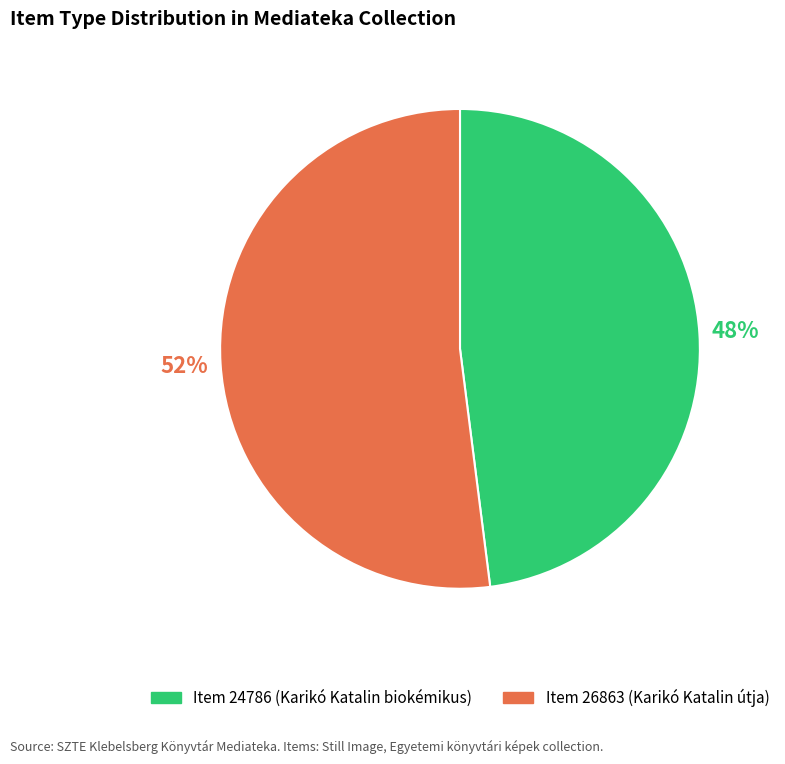

Which slice is the largest?

Item 26863 (Karikó Katalin útja)